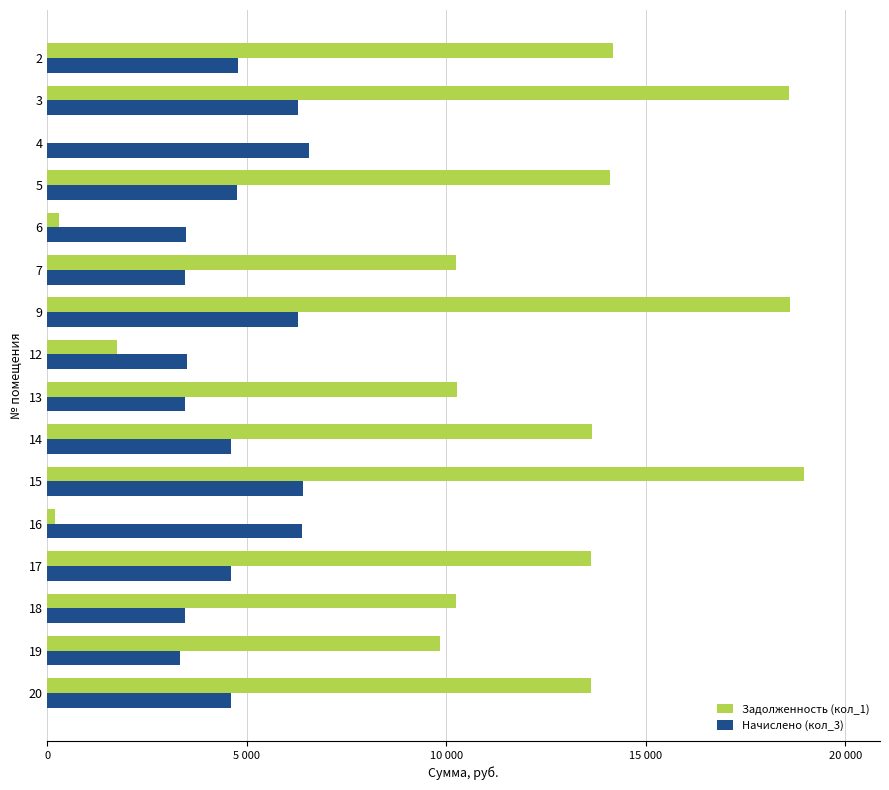

What are all the series names shown in the legend?

Задолженность (кол_1), Начислено (кол_3)